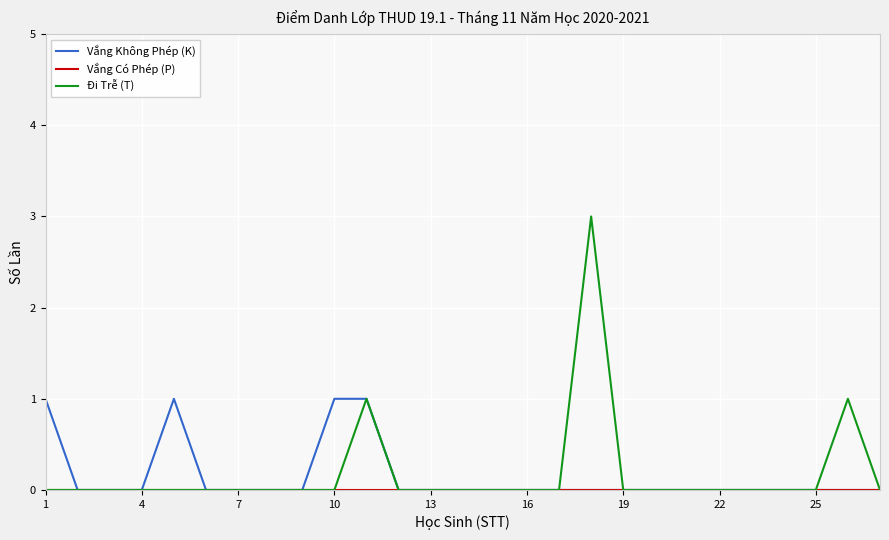

What is the maximum value for Đi Trễ (T)?

3